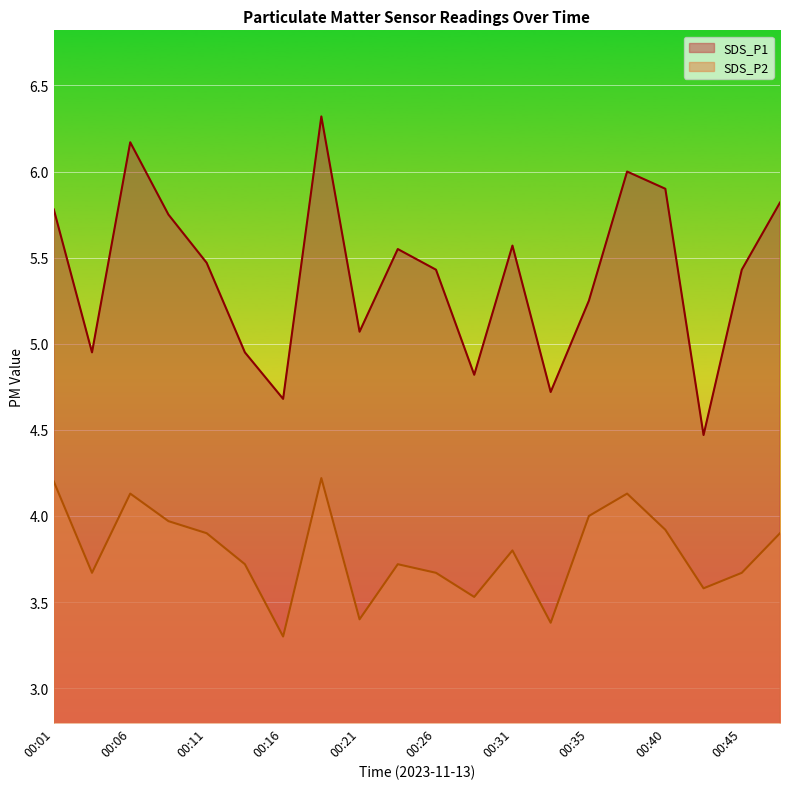

How many distinct data groups are displayed?

2